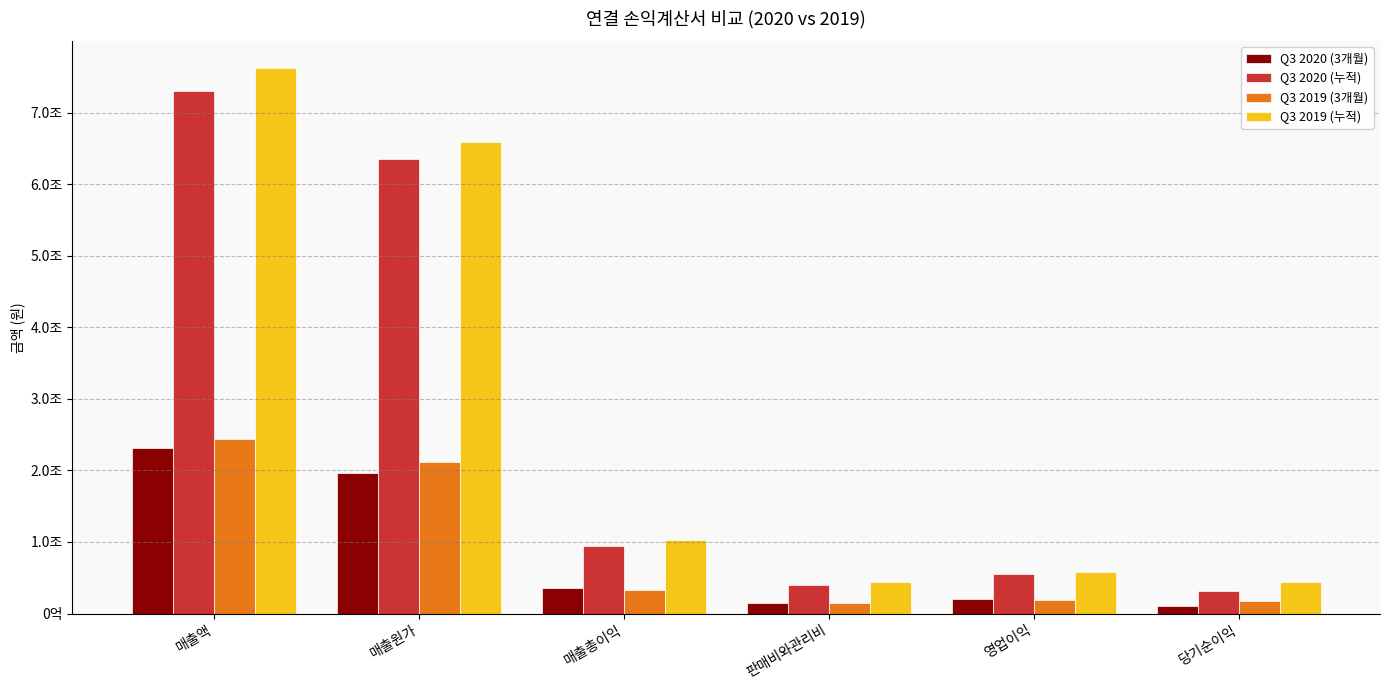

What is the minimum value for Q3 2019 (누적)?

439322703035